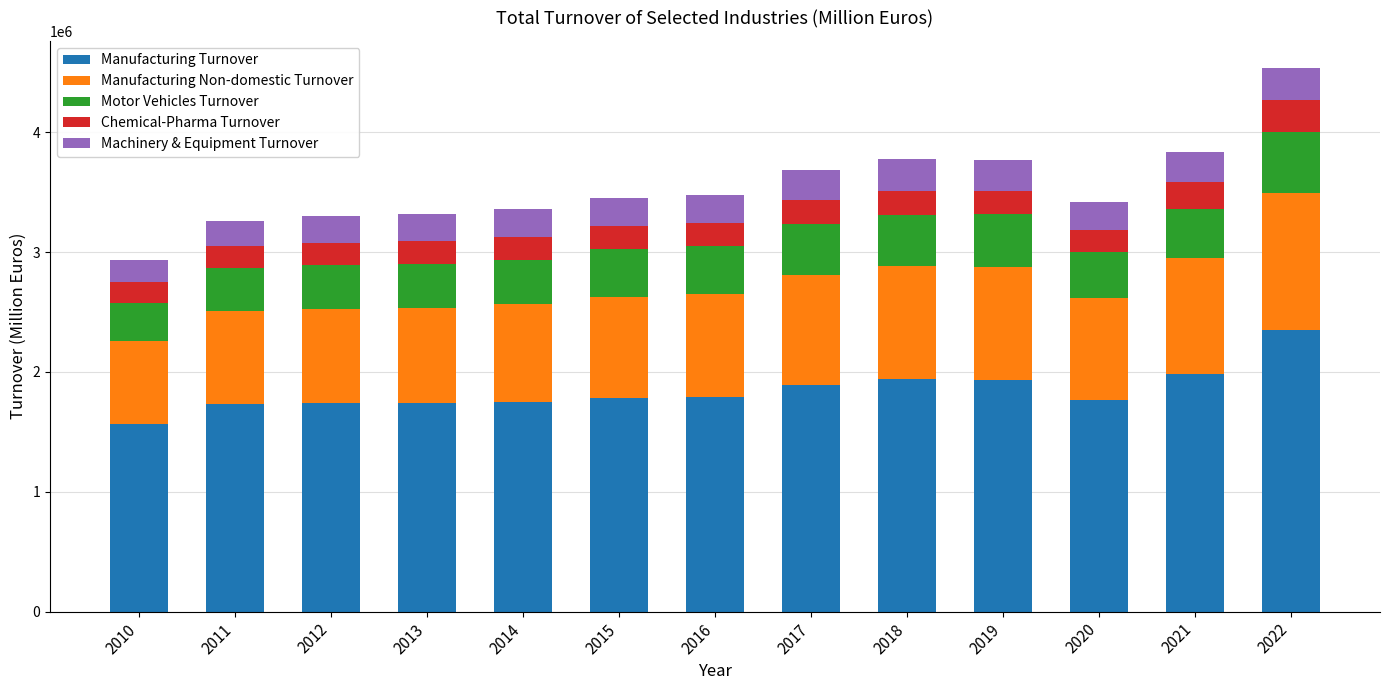

What is the value of the Manufacturing Turnover bar at the 11th from the left?

1765728.1